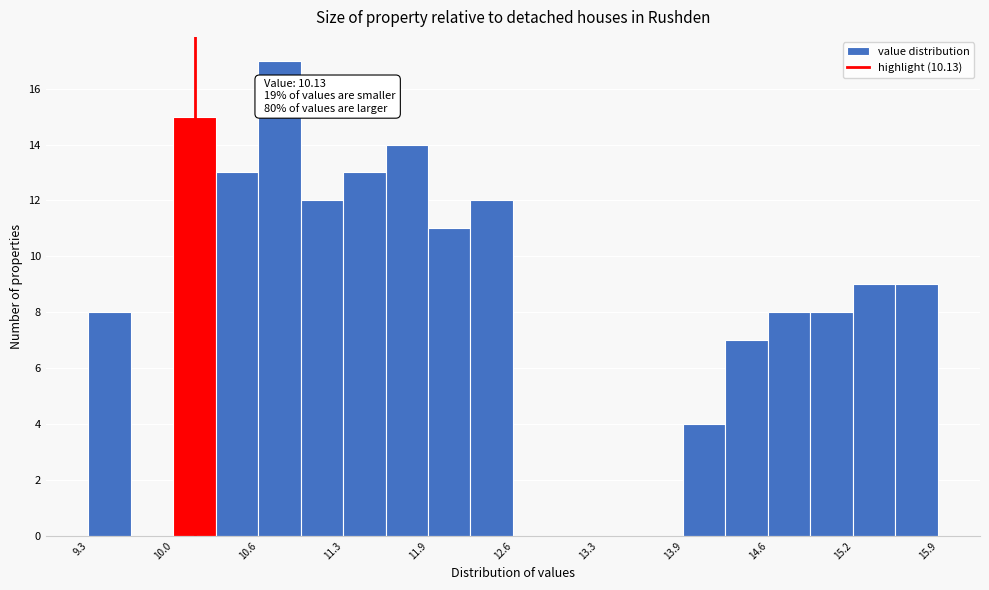

Around what value on the x-axis is the tallest bar? Give the approximate position of its centre, as read against the axis.

10.8